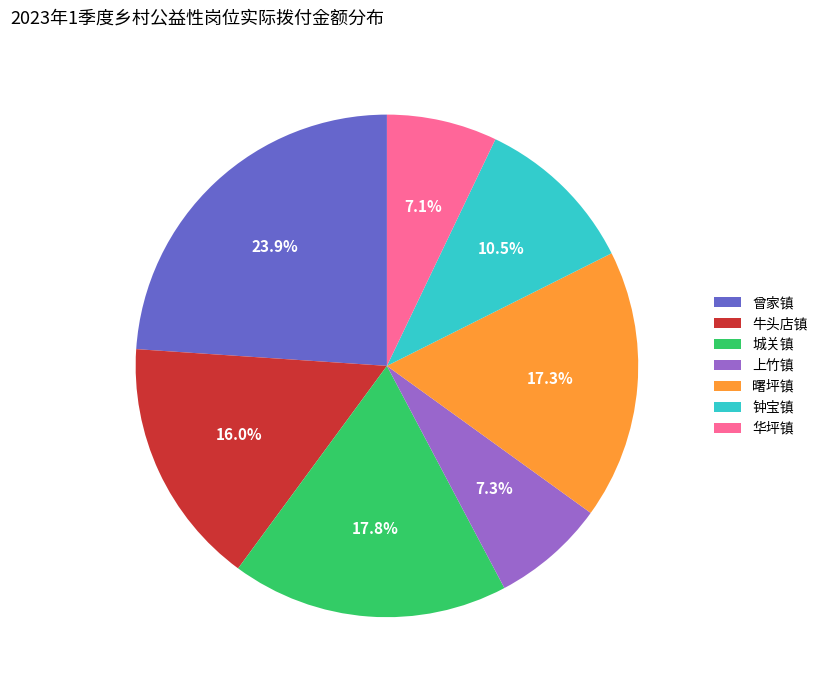

What is the largest slice in the pie chart?

曾家镇